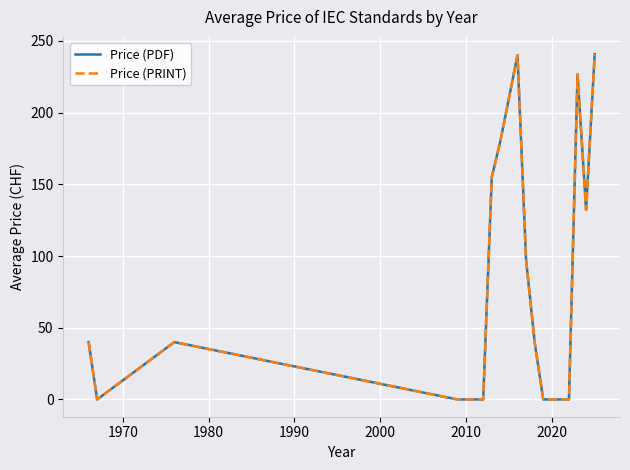

Does the chart display data point markers on the line(s)?

No